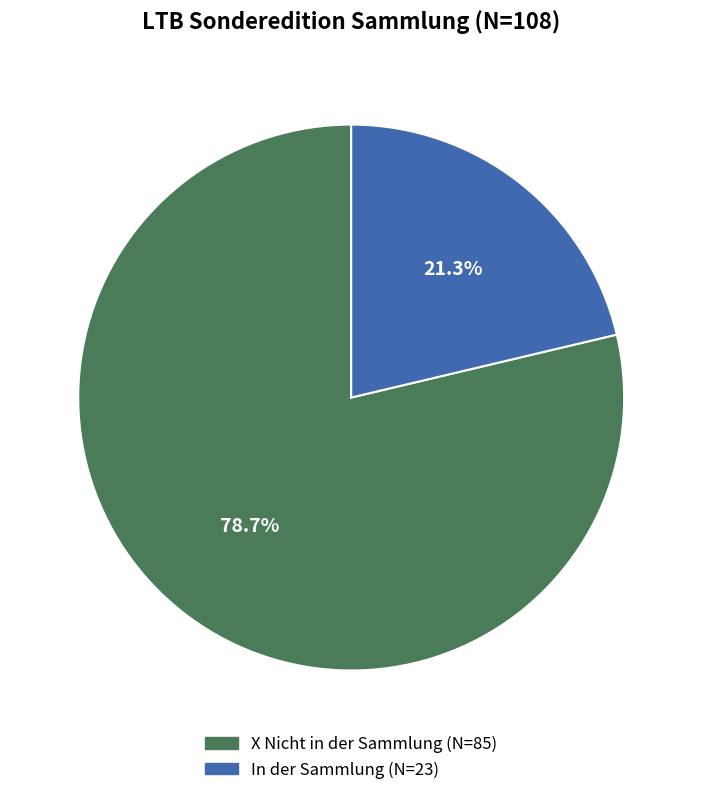

How many slices are in this pie chart?

2